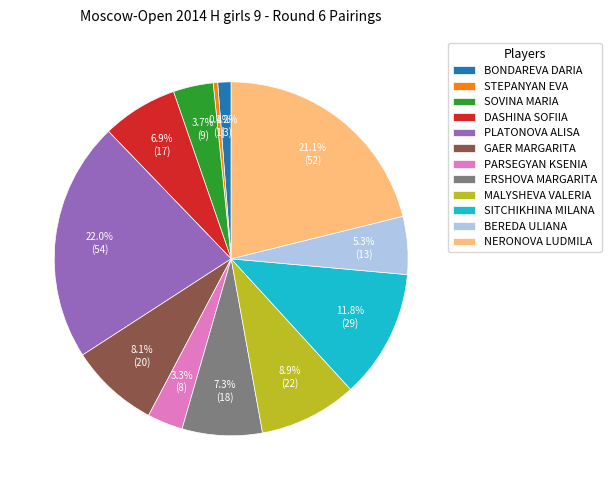

Which has a higher value, BONDAREVA DARIA or STEPANYAN EVA?

BONDAREVA DARIA